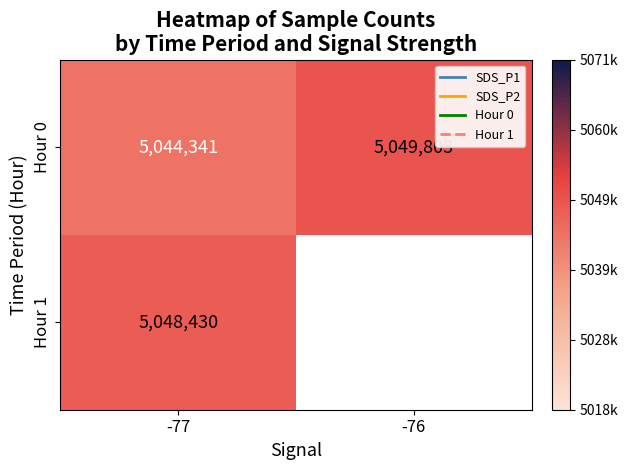

Rank the categories by Hour 0 value from lowest to highest.

-77, -76